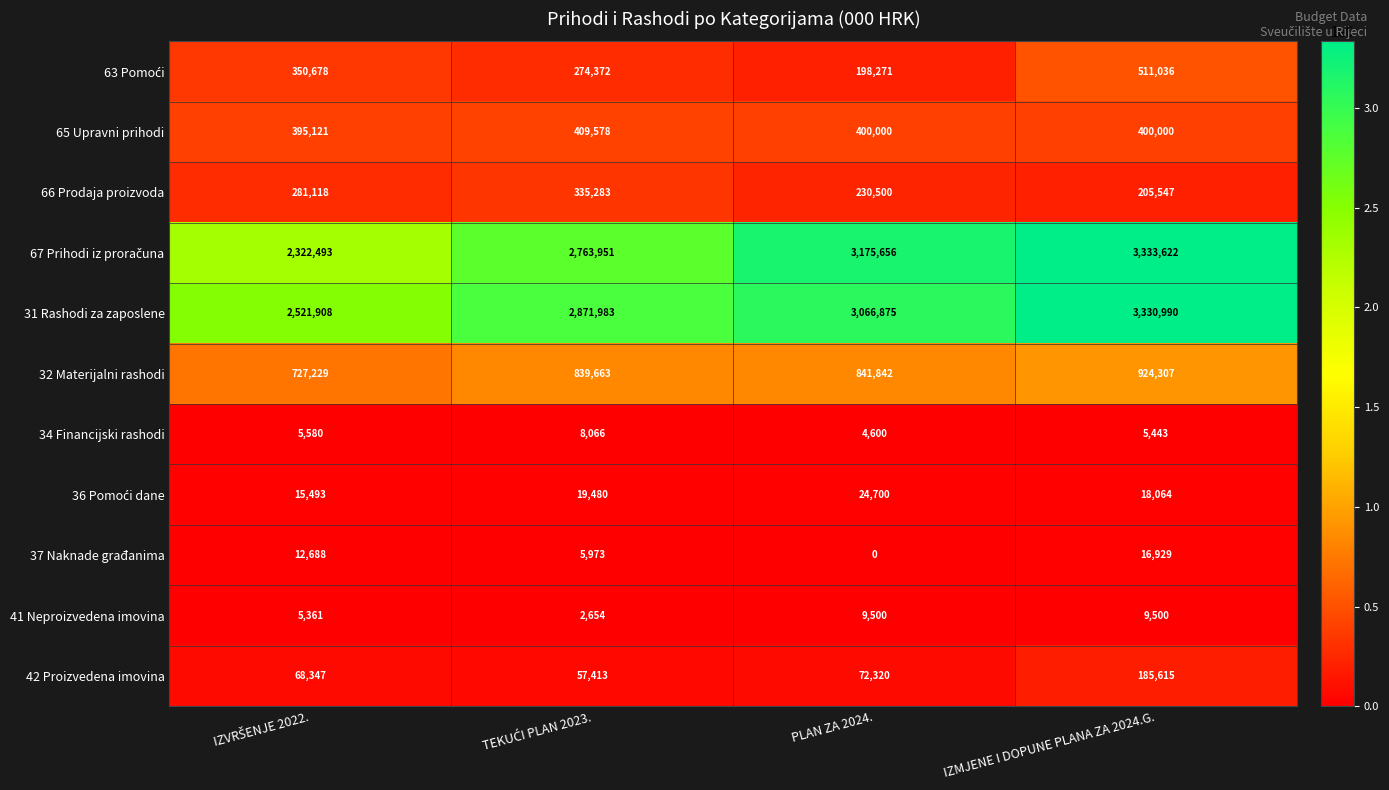

What is the sum of all 31 Rashodi za zaposlene values?

11791756